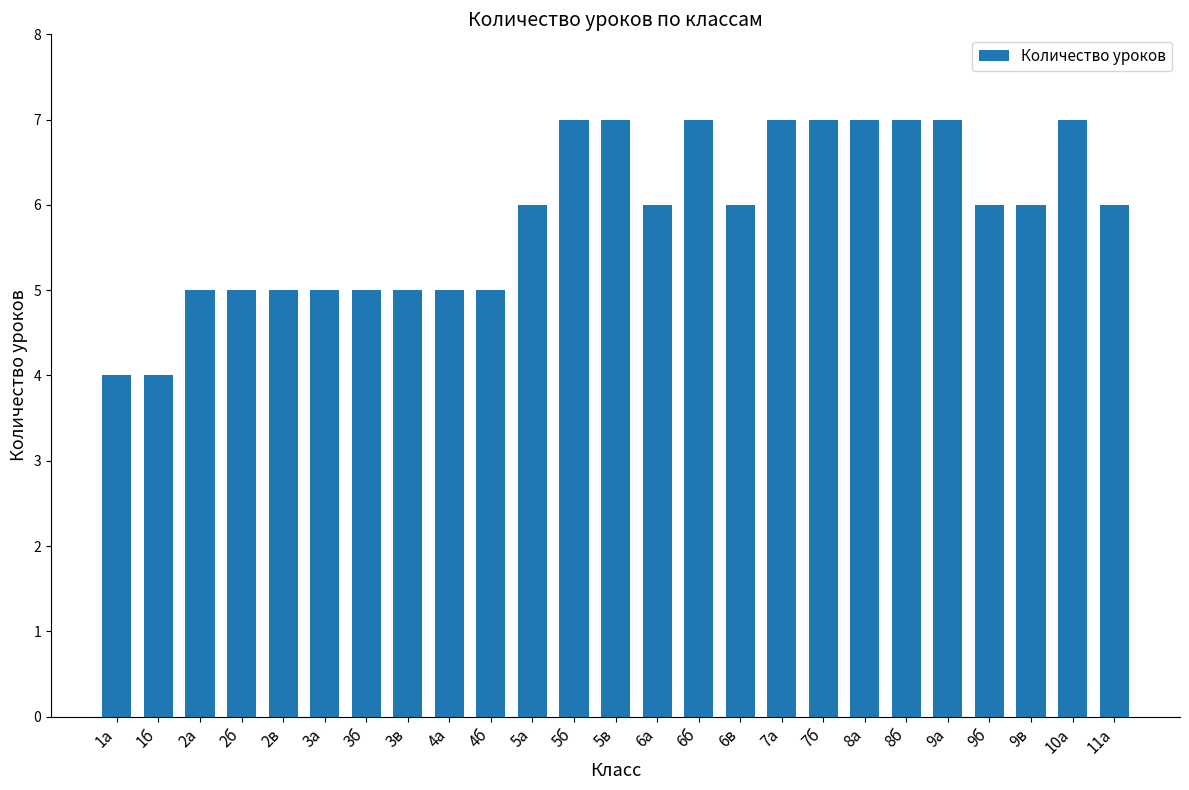

Reading left to right, what are all the values shown in this chart?

1а=4	1б=4	2а=5	2б=5	2в=5	3а=5	3б=5	3в=5	4а=5	4б=5	5а=6	5б=7	5в=7	6а=6	6б=7	6в=6	7а=7	7б=7	8а=7	8б=7	9а=7	9б=6	9в=6	10а=7	11а=6